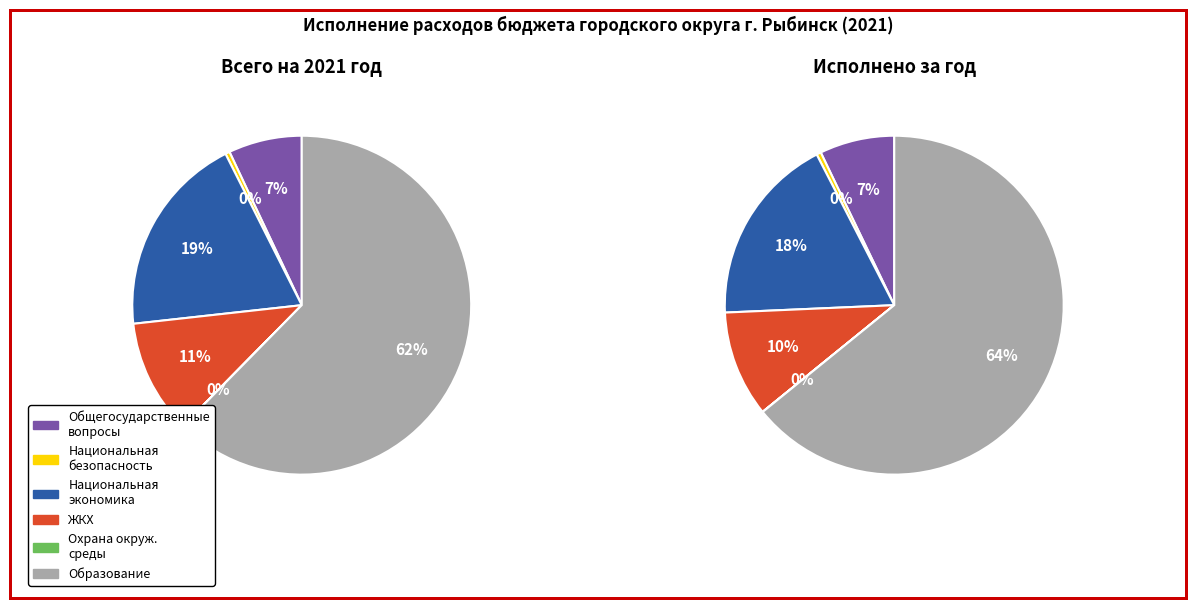

Is ОХРАНА ОКРУЖАЮЩЕЙ СРЕДЫ the majority of the pie?

No